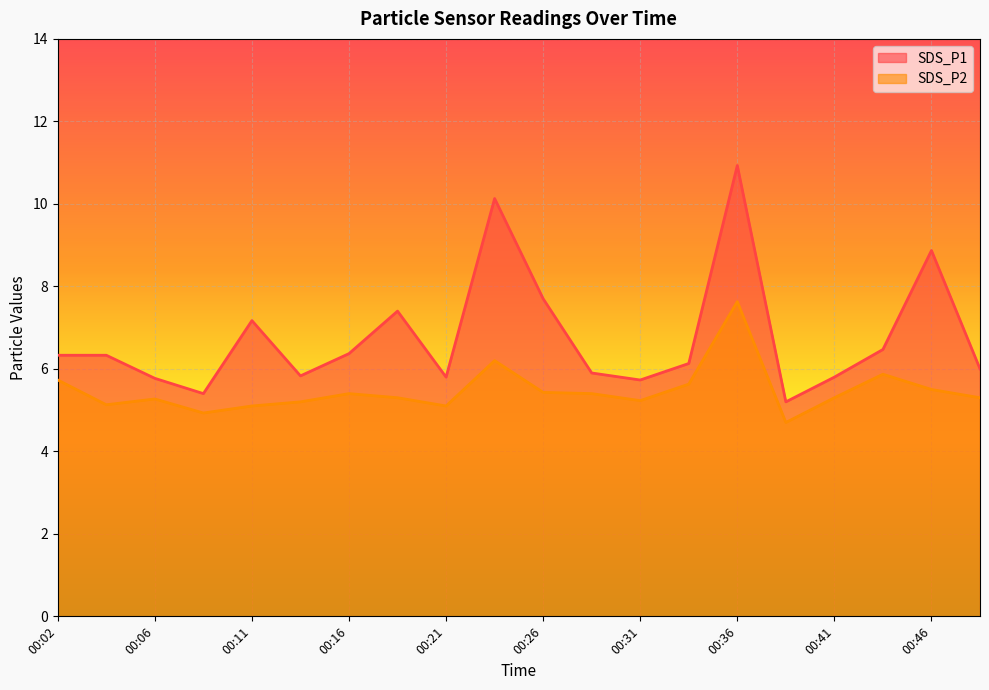

Reading right to left, list all the values displayed in this chart.

SDS_P1: 00:48=6.0	00:46=8.9	00:43=6.5	00:41=5.8	00:38=5.2	00:36=10.9	00:33=6.1	00:31=5.7	00:29=5.9	00:26=7.7	00:24=10.1	00:21=5.8	00:19=7.4	00:16=6.4	00:14=5.8	00:11=7.2	00:09=5.4	00:06=5.8	00:04=6.3	00:02=6.3
SDS_P2: 00:48=5.3	00:46=5.5	00:43=5.9	00:41=5.3	00:38=4.7	00:36=7.6	00:33=5.6	00:31=5.2	00:29=5.4	00:26=5.4	00:24=6.2	00:21=5.1	00:19=5.3	00:16=5.4	00:14=5.2	00:11=5.1	00:09=4.9	00:06=5.3	00:04=5.1	00:02=5.7